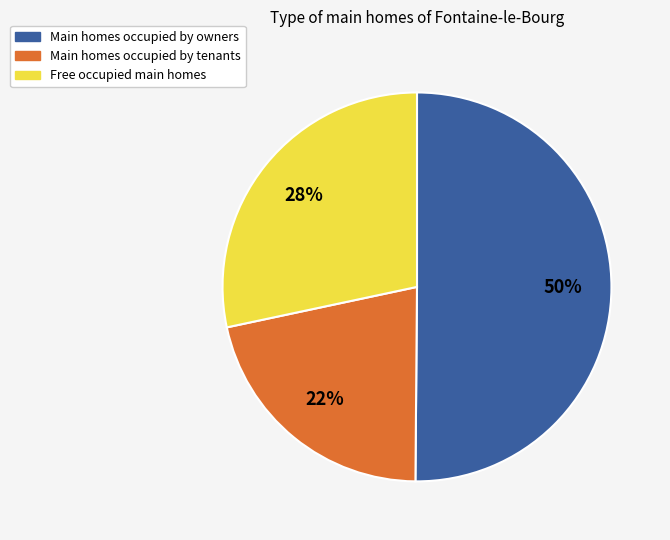

True or false: Main homes occupied by tenants accounts for 13% of the total.

False